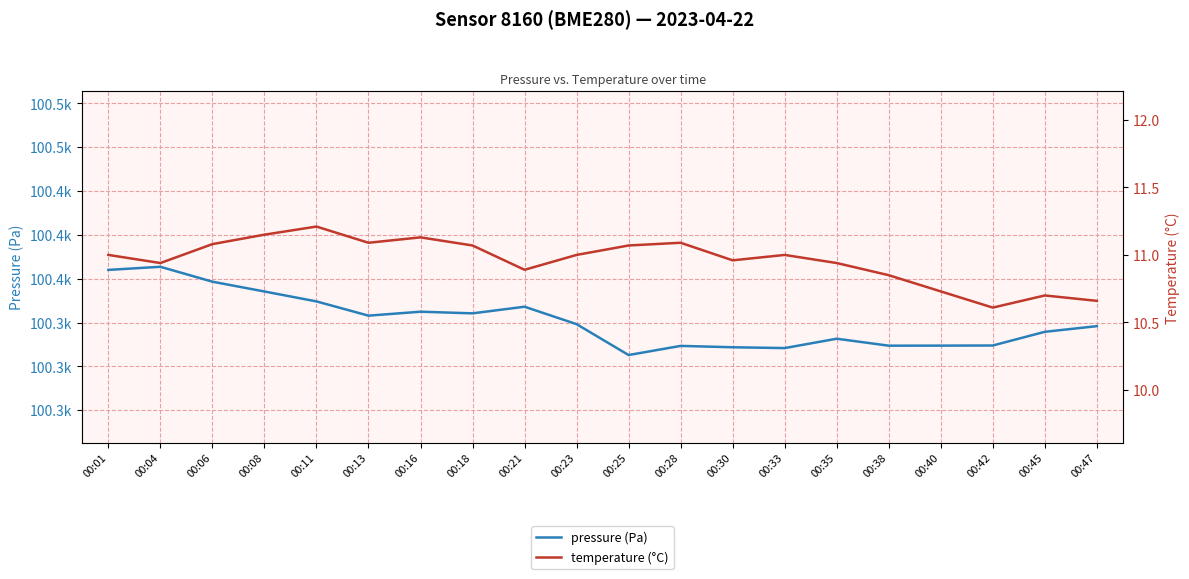

What is the lowest value of the temperature (°C) series?

10.6